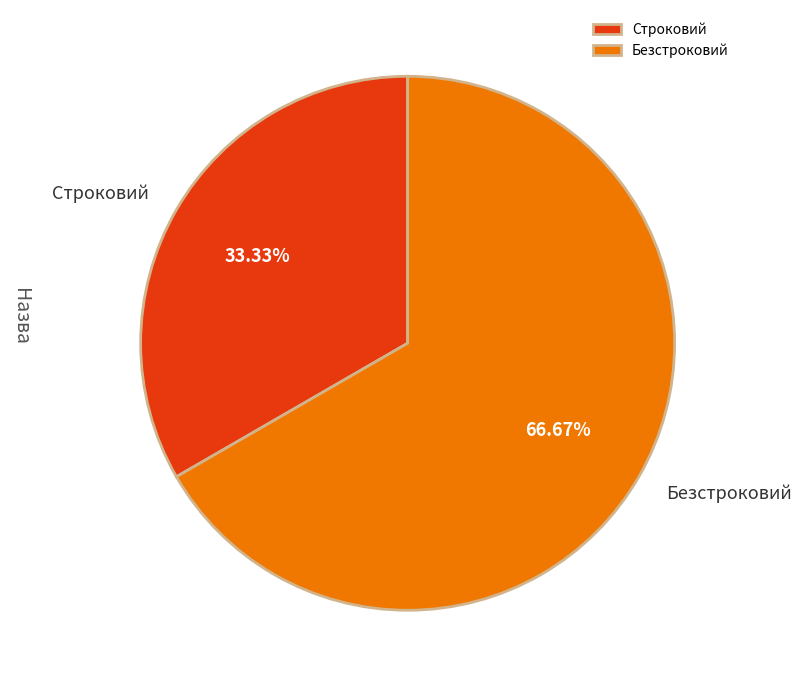

Rank the categories by value from highest to lowest.

Безстроковий, Строковий